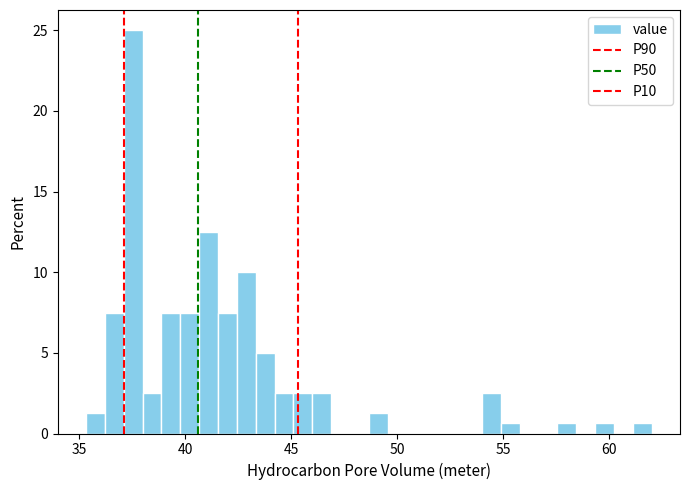

Around what value on the x-axis is the tallest bar? Give the approximate position of its centre, as read against the axis.

37.5